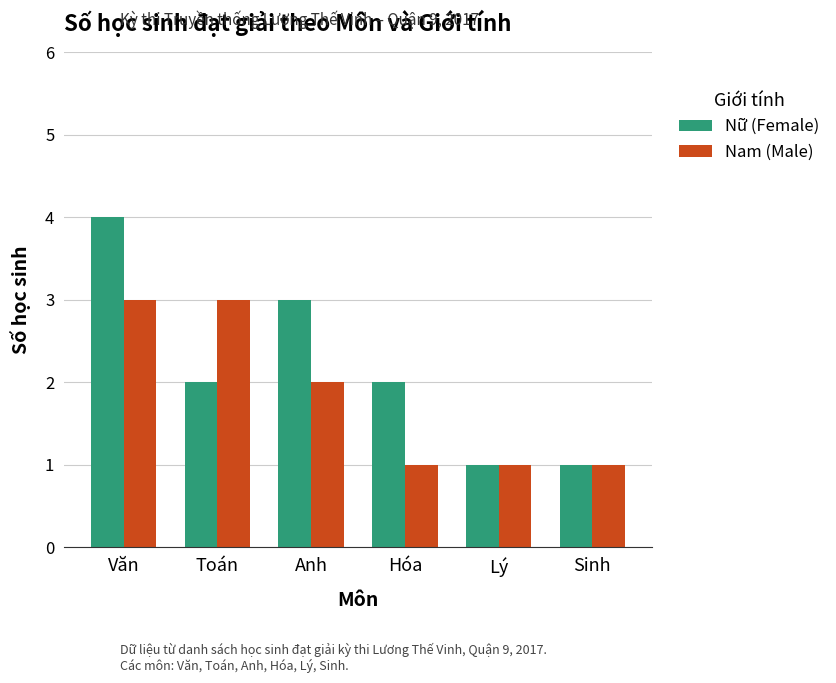

What value does the Nữ (Female) series have at Hóa?

2